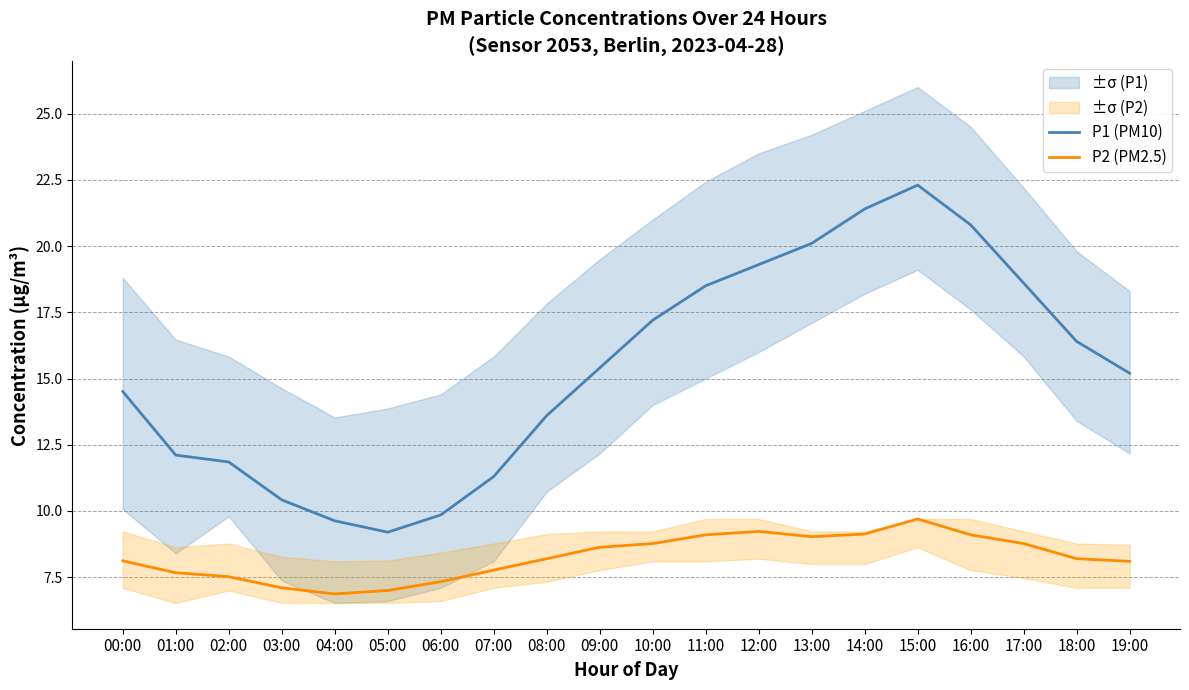

True or false: P2 (PM2.5) and P1 (PM10) intersect in this chart.

False